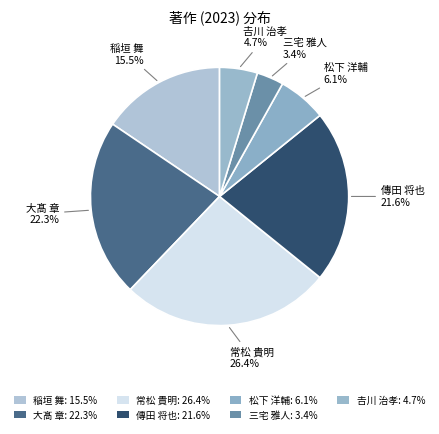

Is 稲垣 舞 the majority of the pie?

No